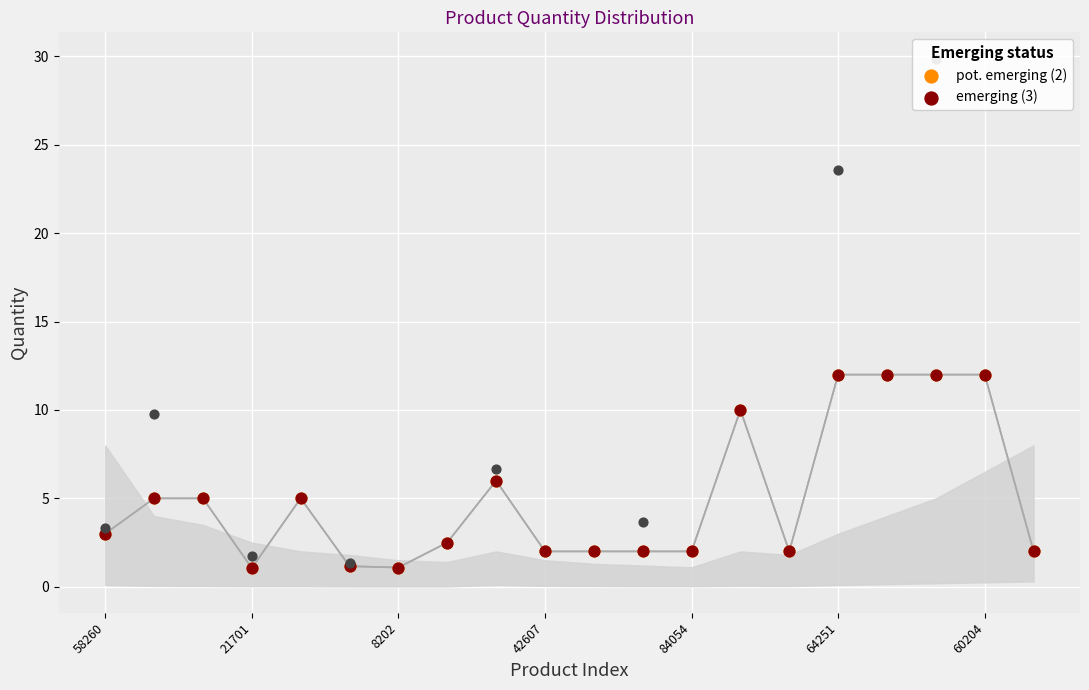

Which series contains the lowest Y value?

pot. emerging (2)